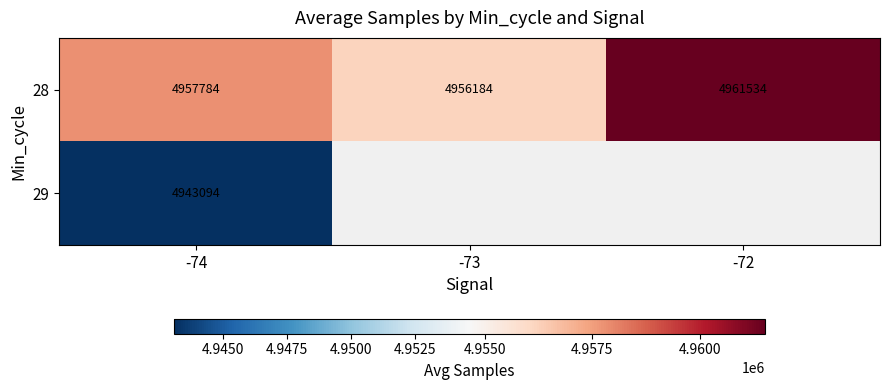

How many data points does each series have?

3